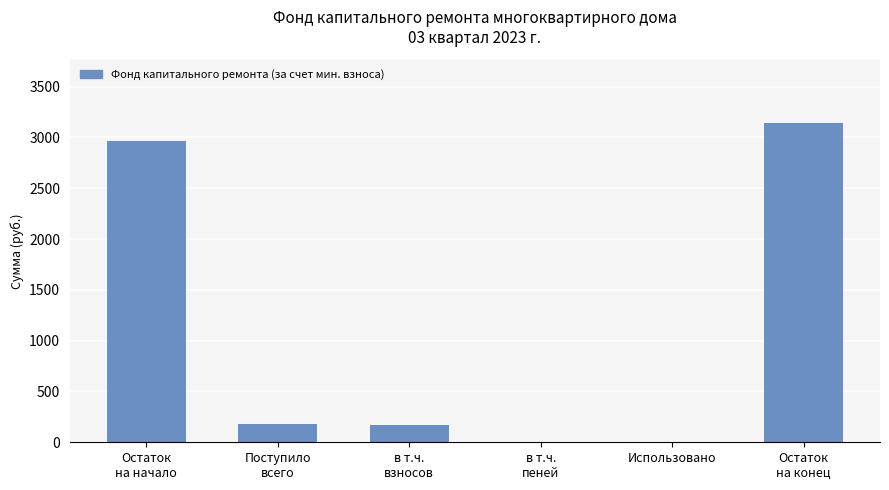

The value at в т.ч.
пеней is 4.1. True or false?

True